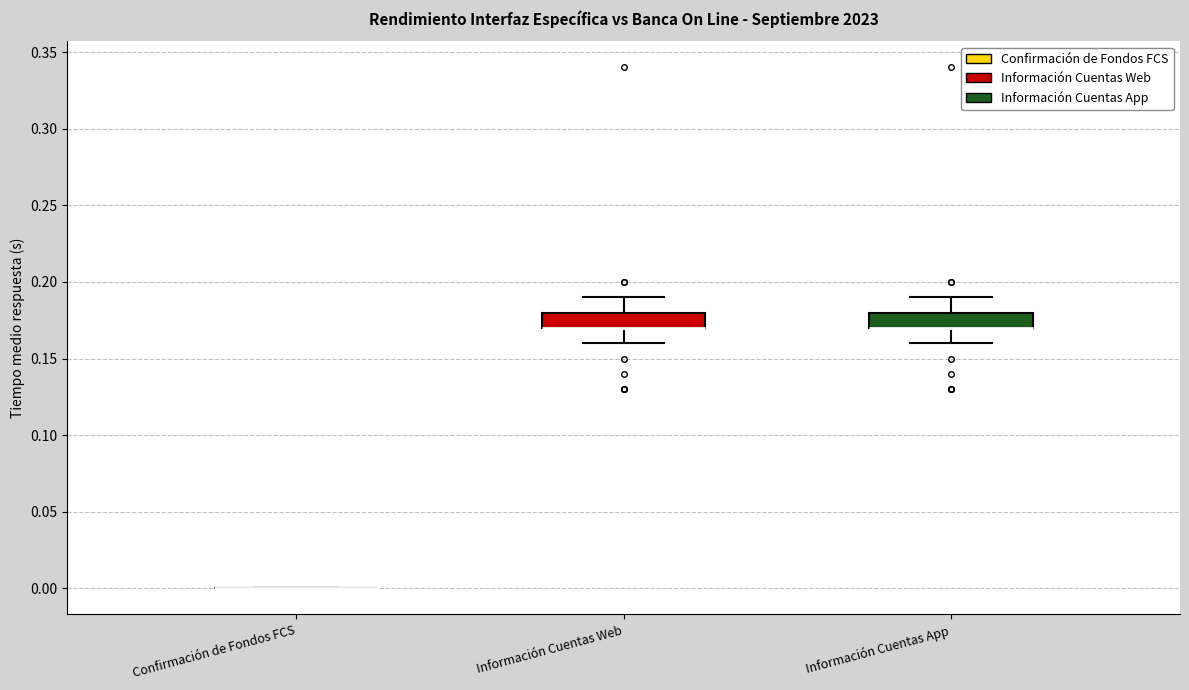

Where is the lower edge of the box for Información Cuentas Web on the y-axis? The values are not printed on the chart, so give them approximately, as read against the axis.

0.17